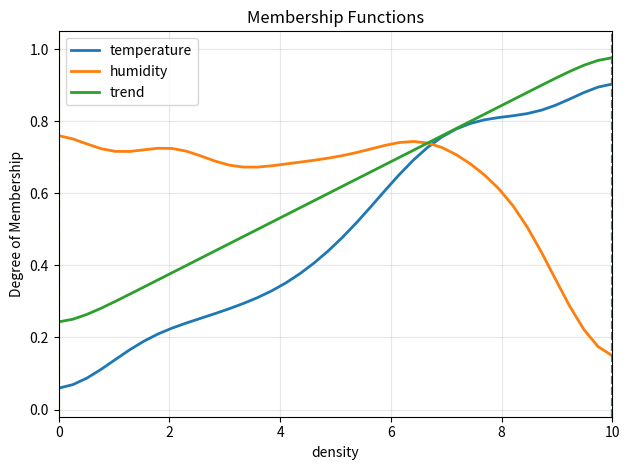

Count the number of categories in the chart.

40